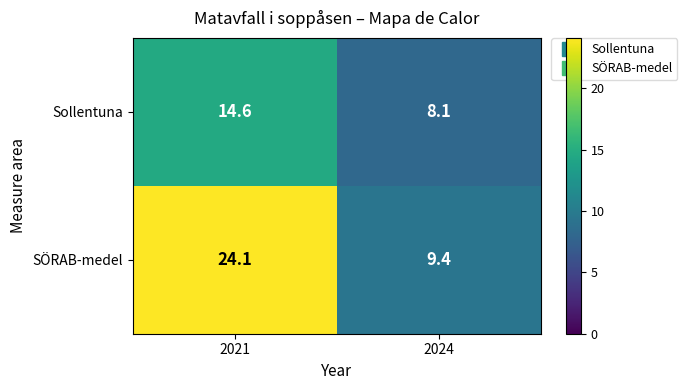

What is the maximum value shown in the chart?

24.1